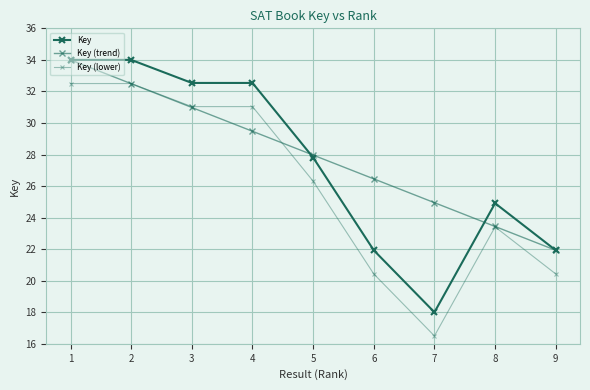

Which has a higher value, 8 or 5?

5